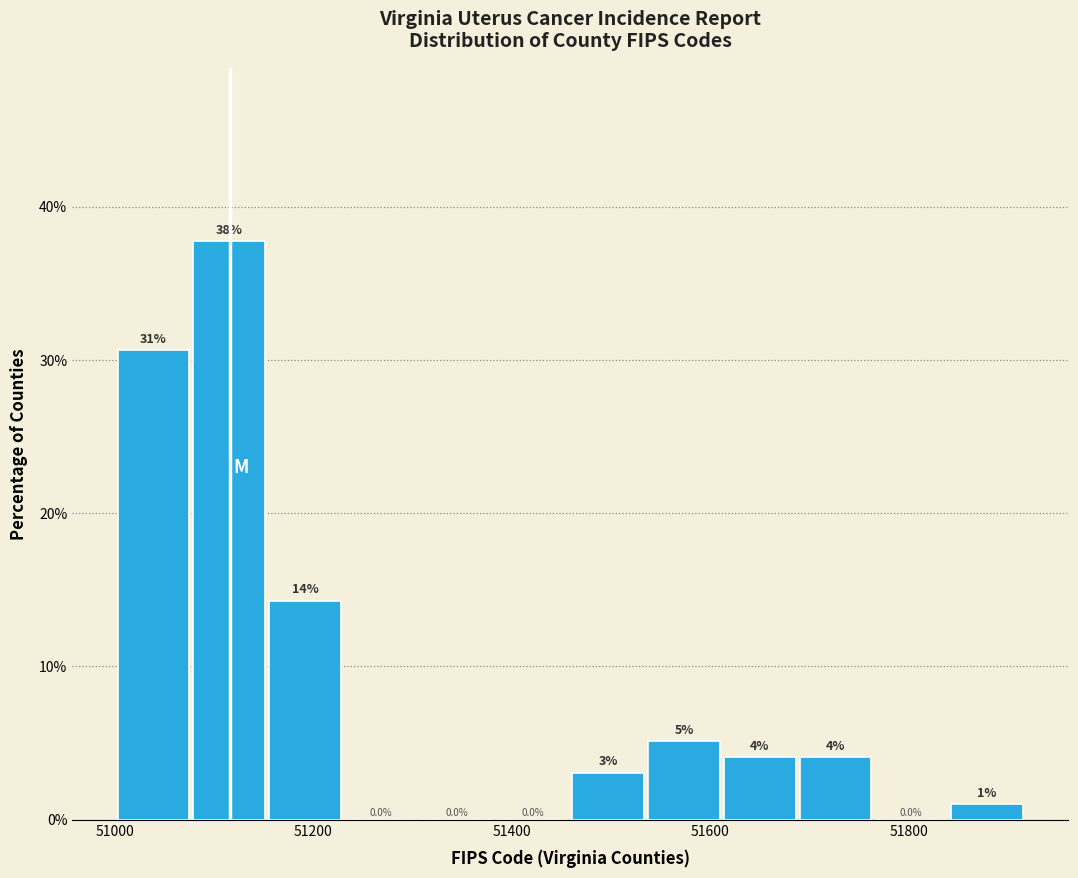

Around what value on the x-axis is the tallest bar? Give the approximate position of its centre, as read against the axis.

51120